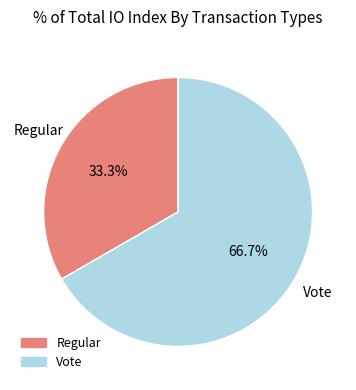

Which slice is the smallest?

Regular